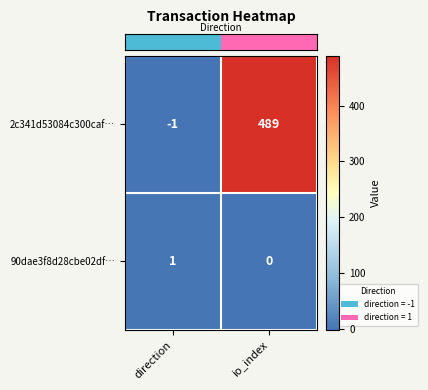

True or false: 2c341d53084c300caf… has a value of 489 at io_index.

True